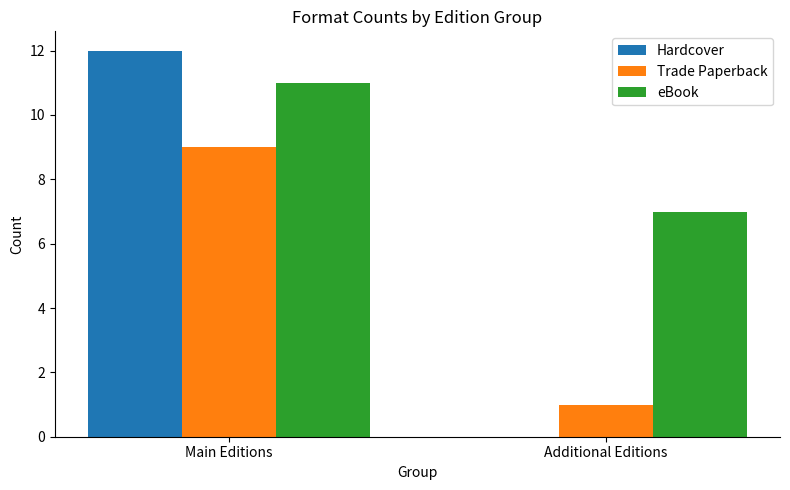

Reading left to right, list all the values displayed in this chart.

Hardcover: 12	0
Trade Paperback: 9	1
eBook: 11	7